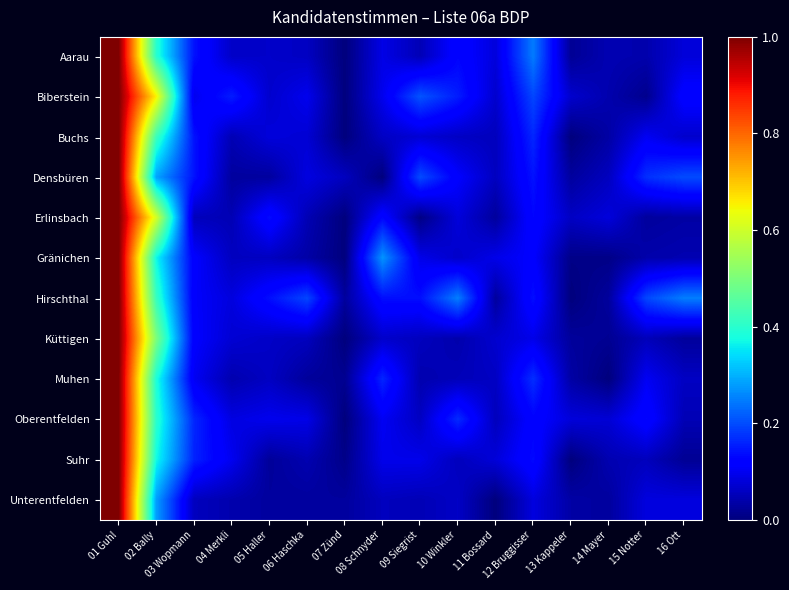

Which label corresponds to the largest value in the chart?

01 Guhl